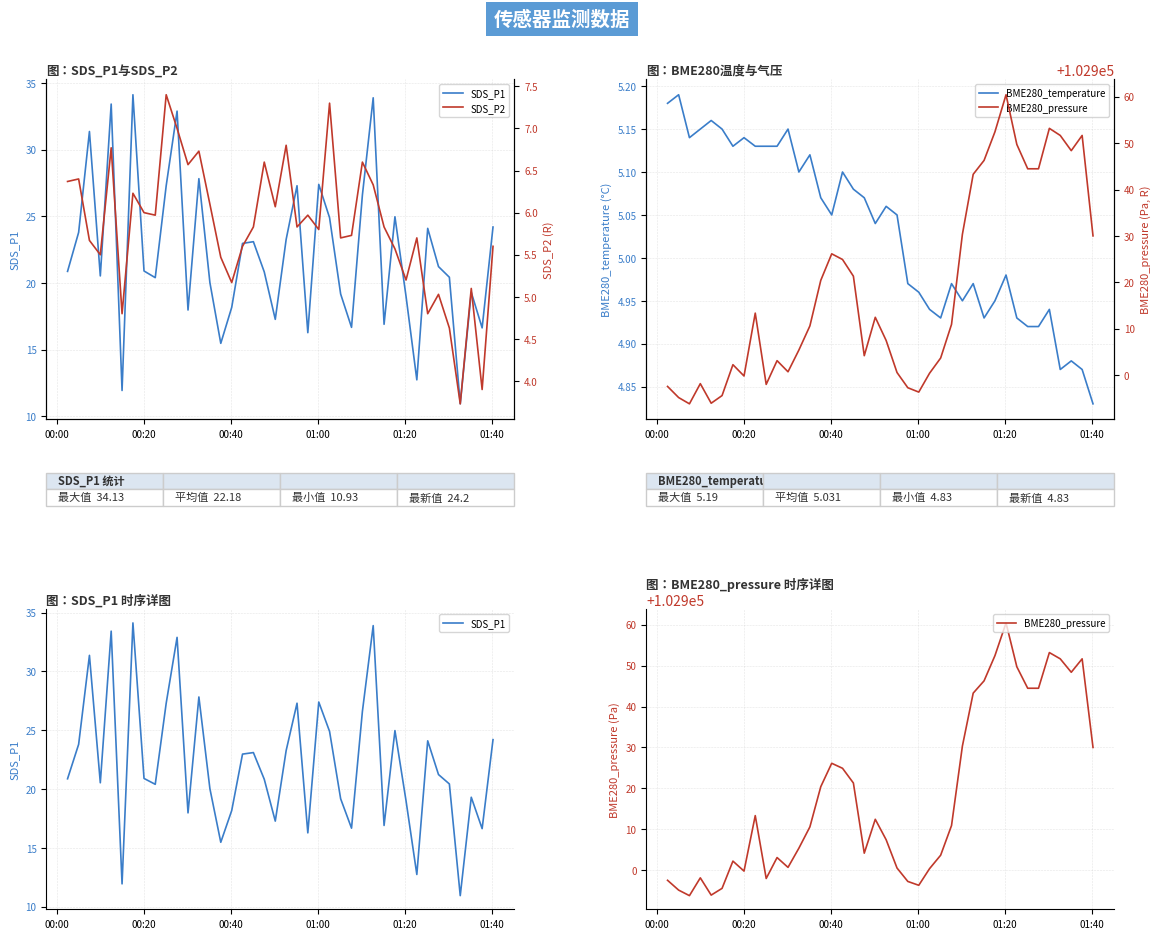

What is the maximum value shown in the chart?

102960.4